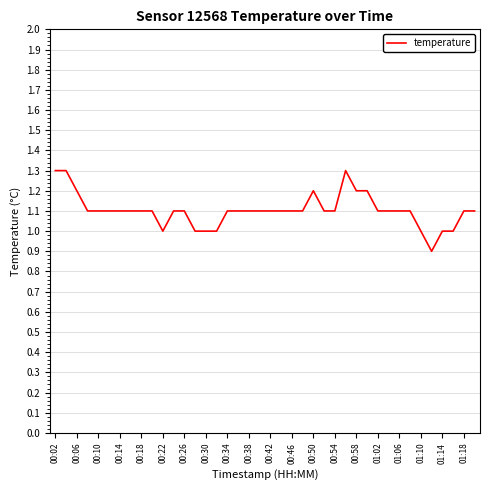

What is the difference between the maximum and minimum values?

0.4